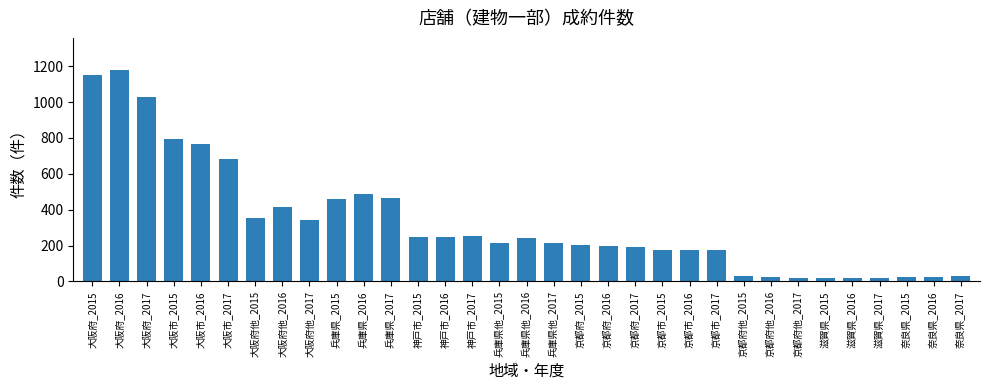

What is the maximum value shown in the chart?

1181